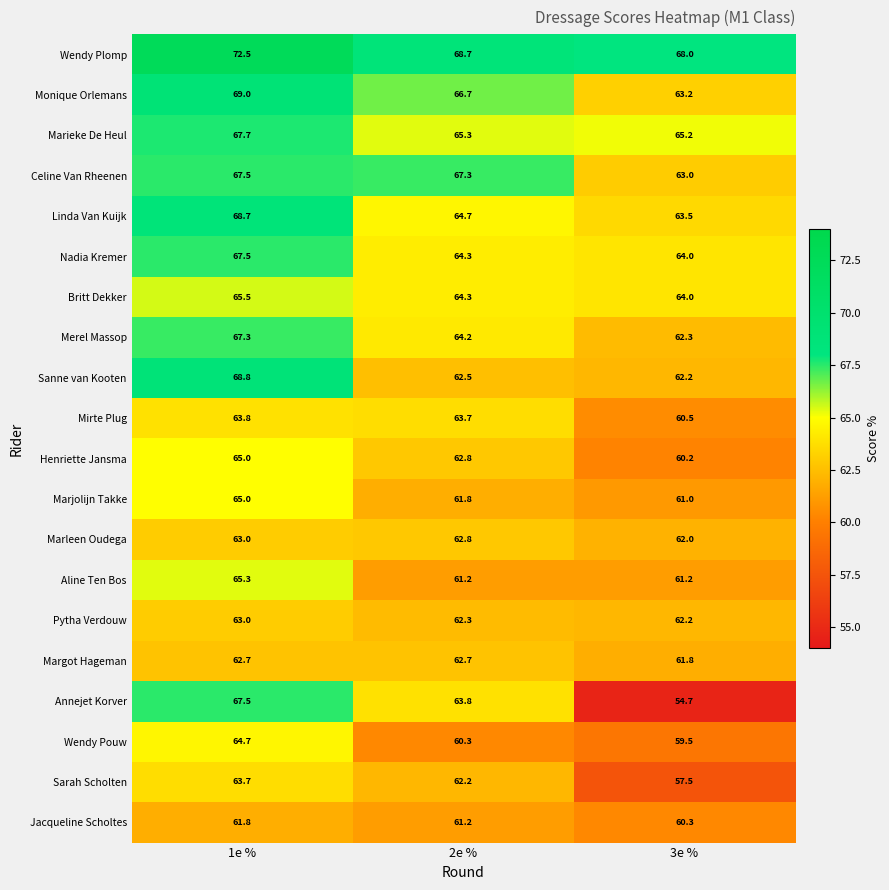

Count the Pytha Verdouw values in the range 62 to 63.

3